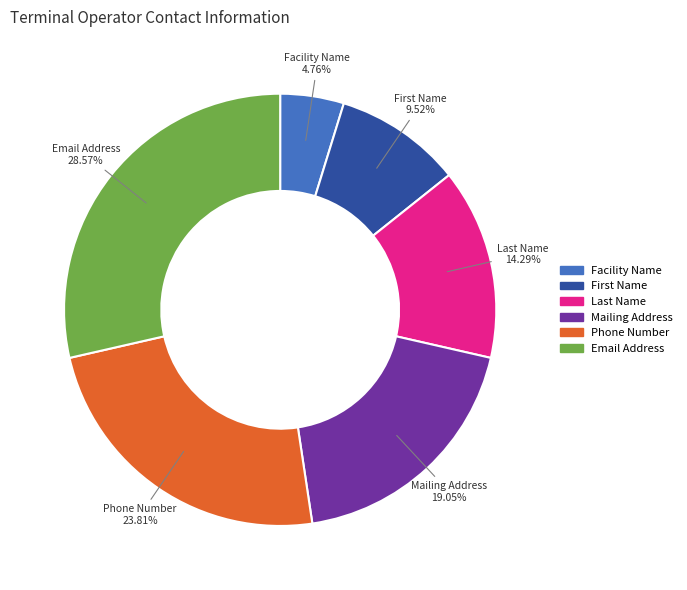

Is there any slice that represents more than half of the pie?

No